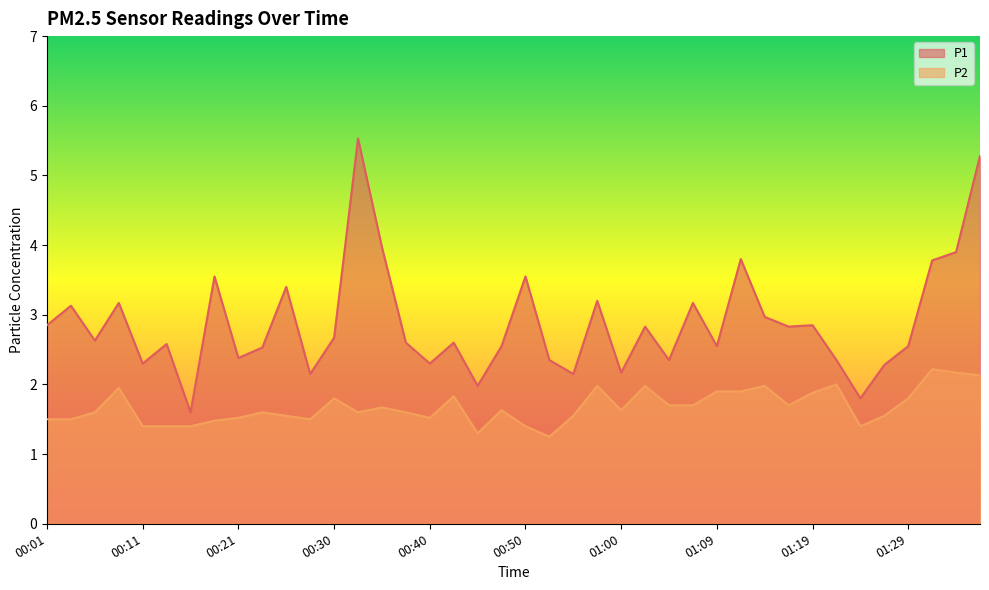

What is the sum of all P1 values?

115.2